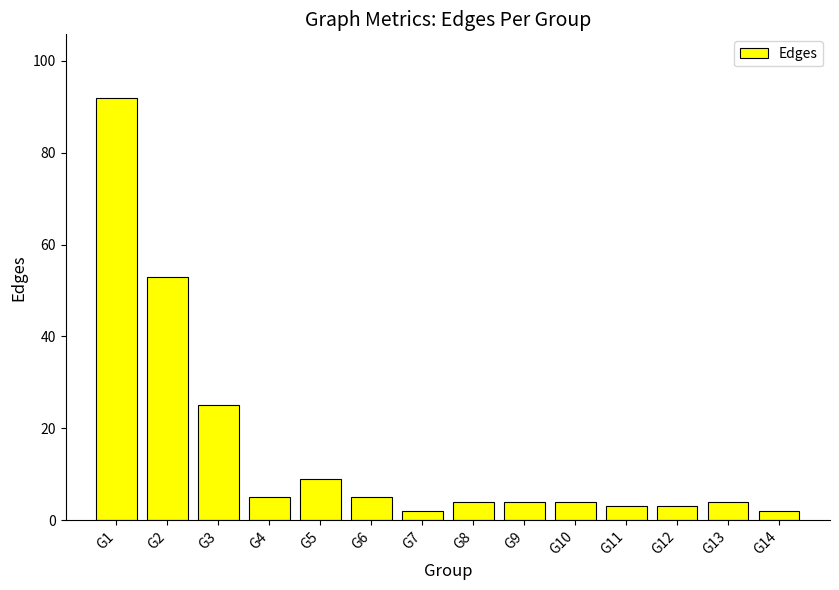

Is it true that the value at G6 is 5?

True